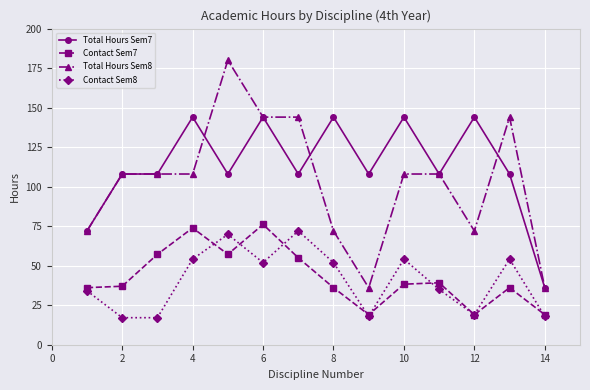

True or false: Contact Sem8 has more than 1 points higher than both neighbors.

True